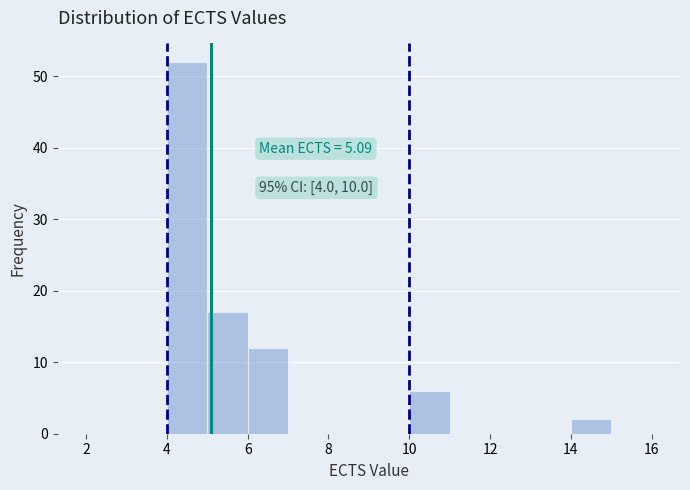

Over which range of the x-axis is the bar tallest?

4 to 5